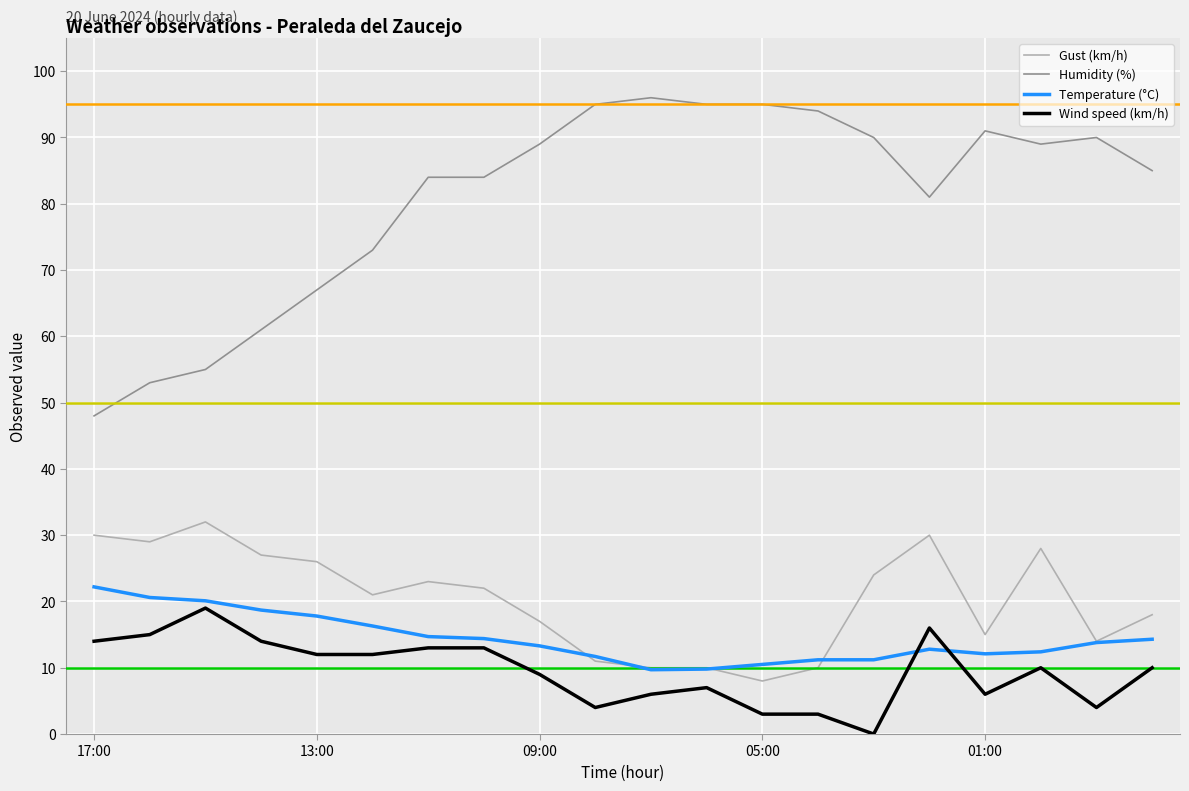

What is the greatest value displayed?

96.0